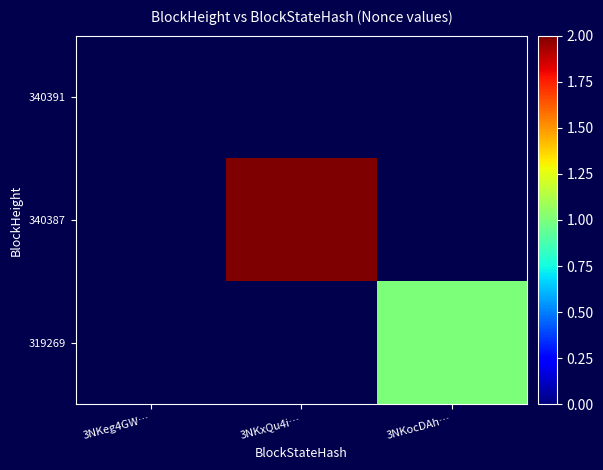

Rank the series at 3NKxQu4i… from lowest to highest value.

340391, 319269, 340387